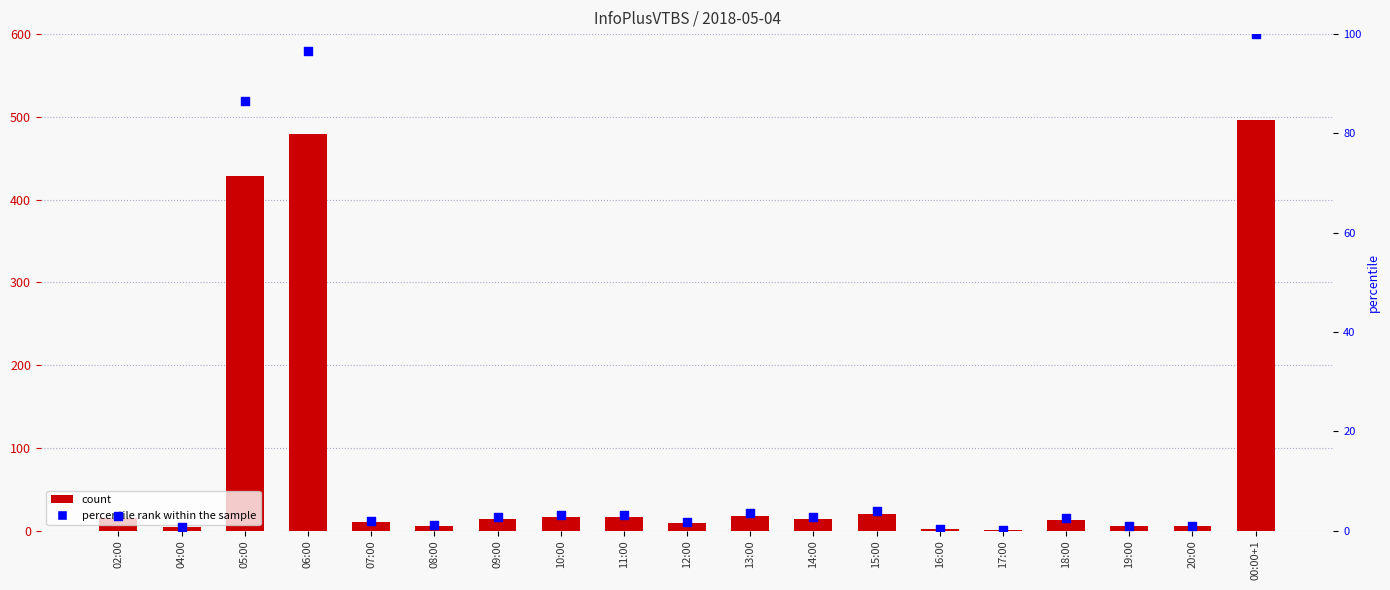

At how many categories does at least one series exceed 225?

3